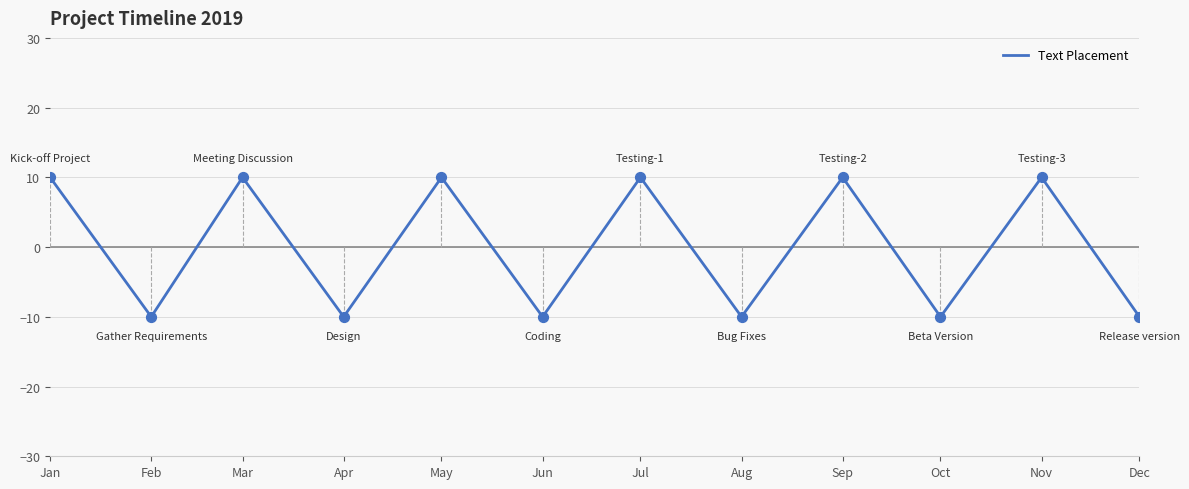

What is the ratio of the value at Sep to the value at Jul?

1.0